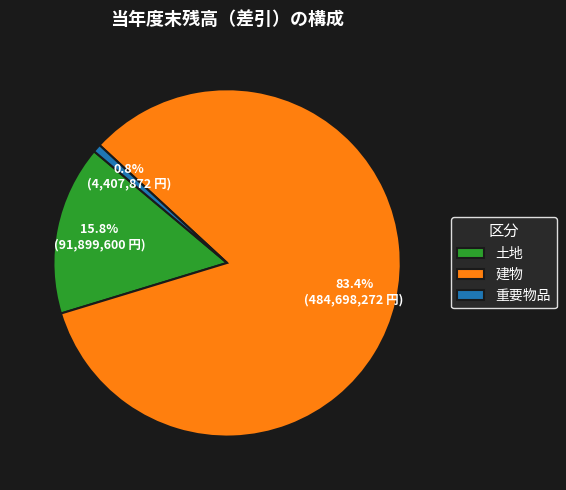

What portion of the pie excludes 土地?

84.2%